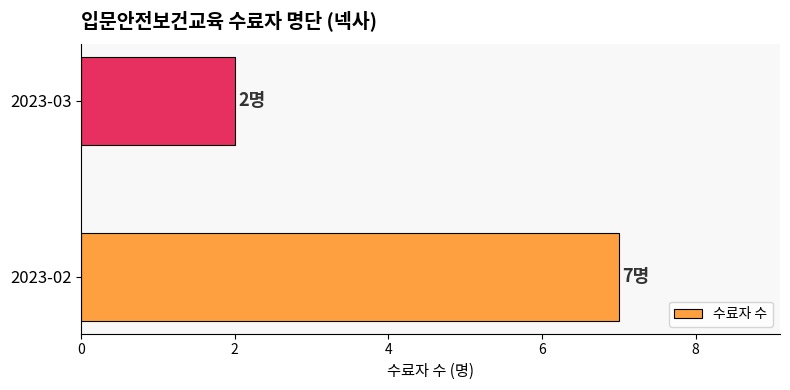

What is the minimum value shown in the chart?

2